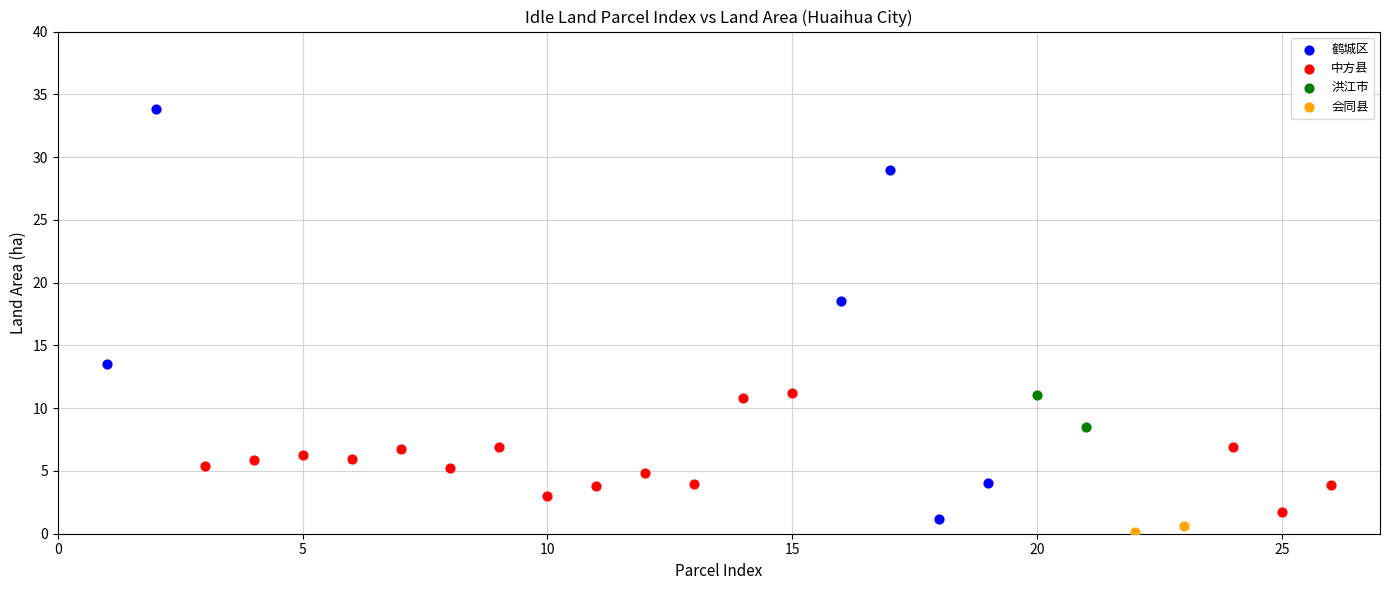

What are all the series names shown in the legend?

鹤城区, 中方县, 洪江市, 会同县